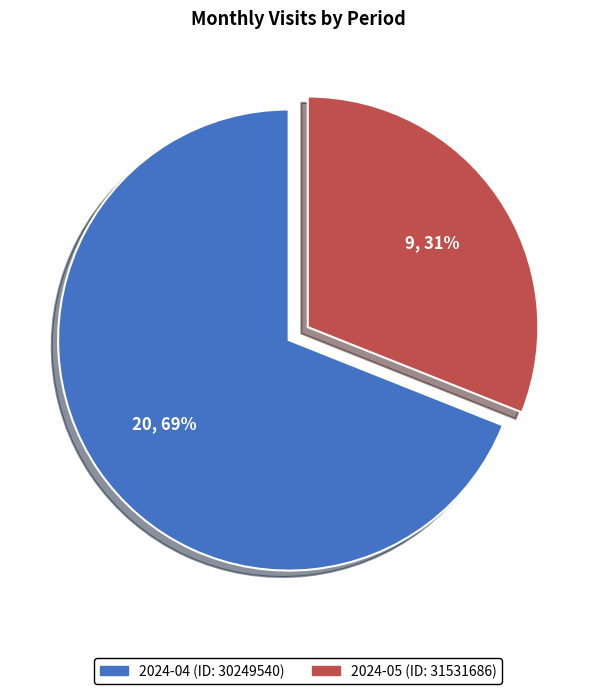

To the nearest percent, what is the combined percentage of 2024-04 (ID: 30249540) and 2024-05 (ID: 31531686)?

100%